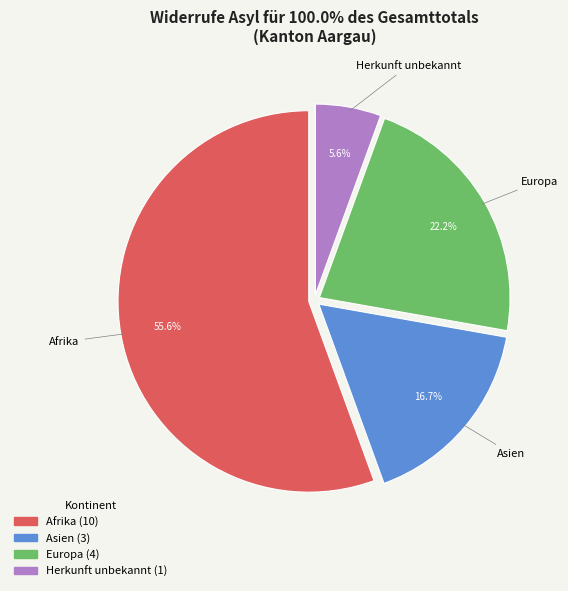

Is there a majority slice in this chart?

Yes